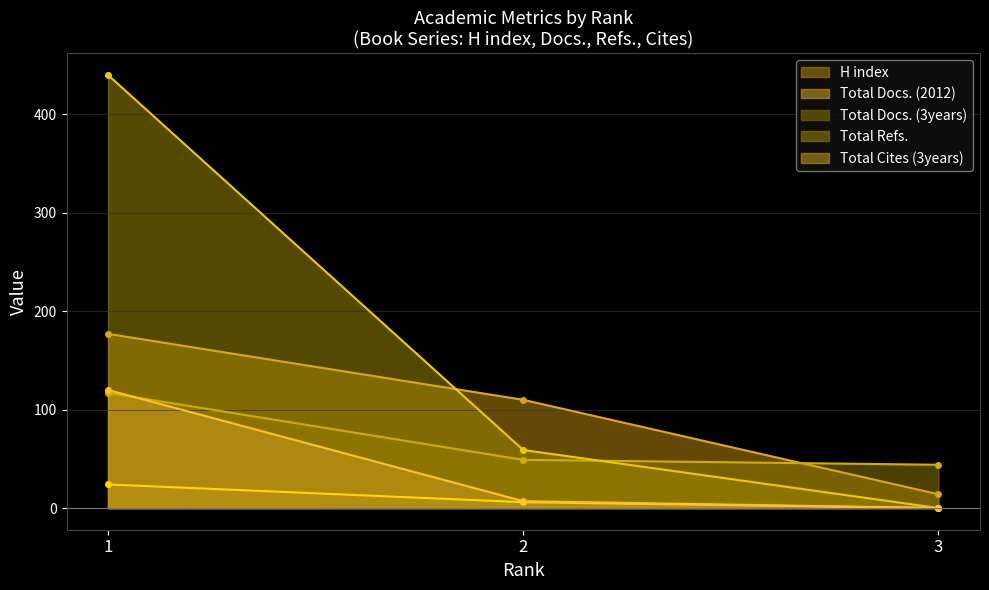

What is the difference between the maximum and minimum values in the Total Refs. series?

440